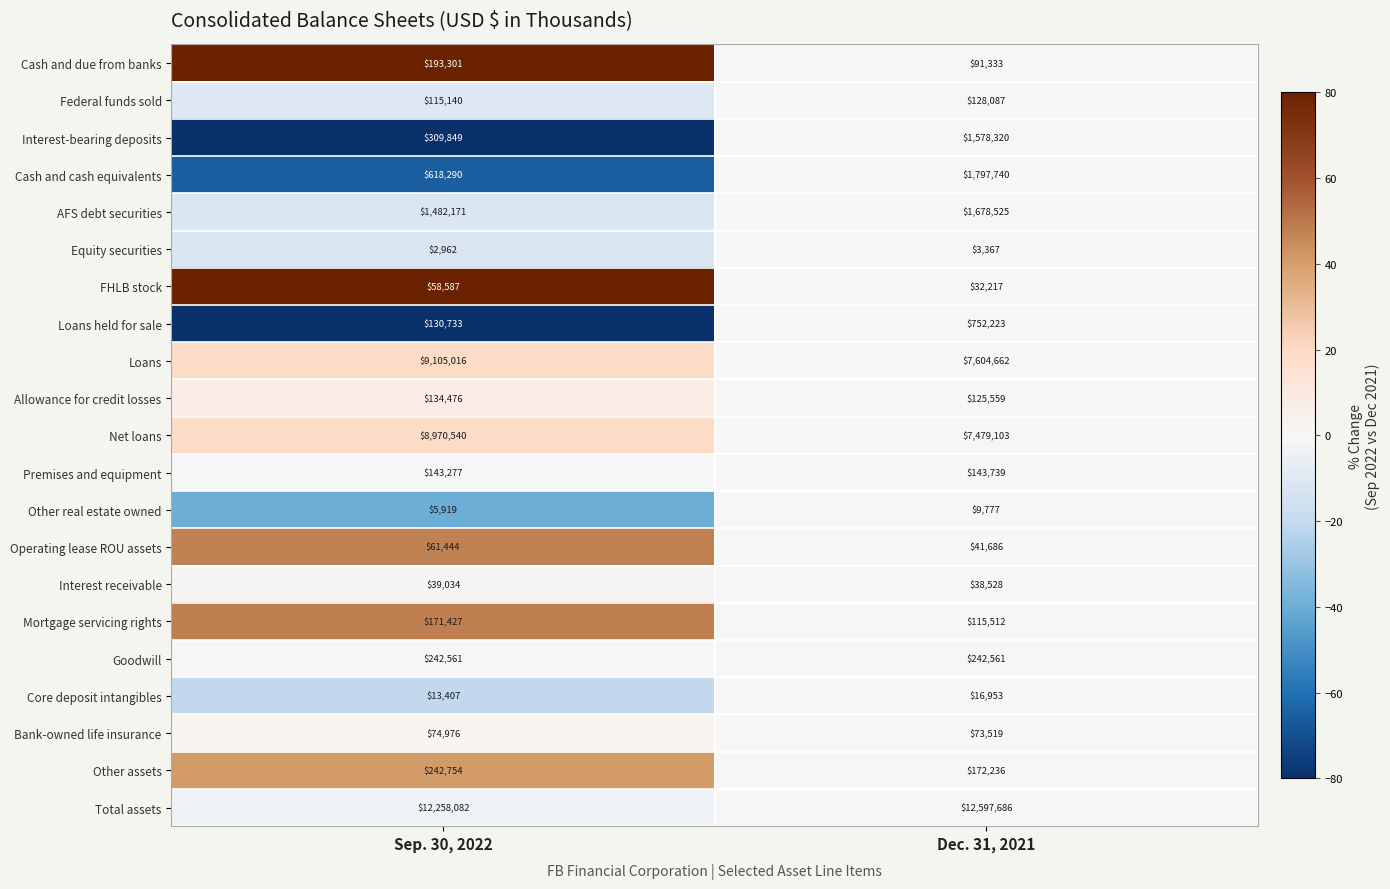

What is the total value across all series at Sep. 30, 2022?

34373946